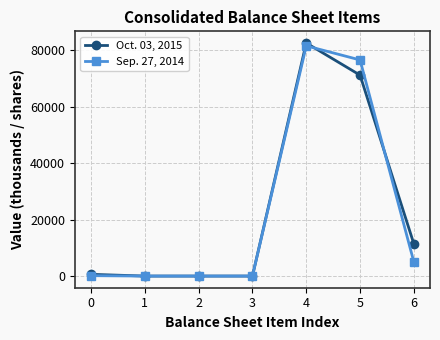

What is the sum of all Sep. 27, 2014 values?

163391